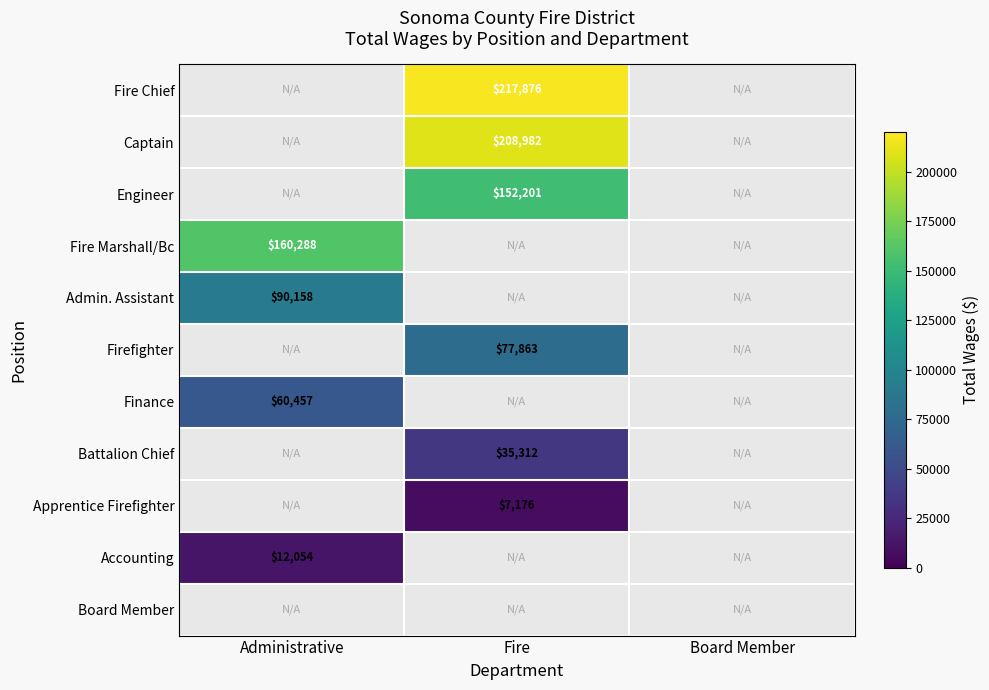

True or false: Apprentice Firefighter has a value of 7176 at Fire.

True